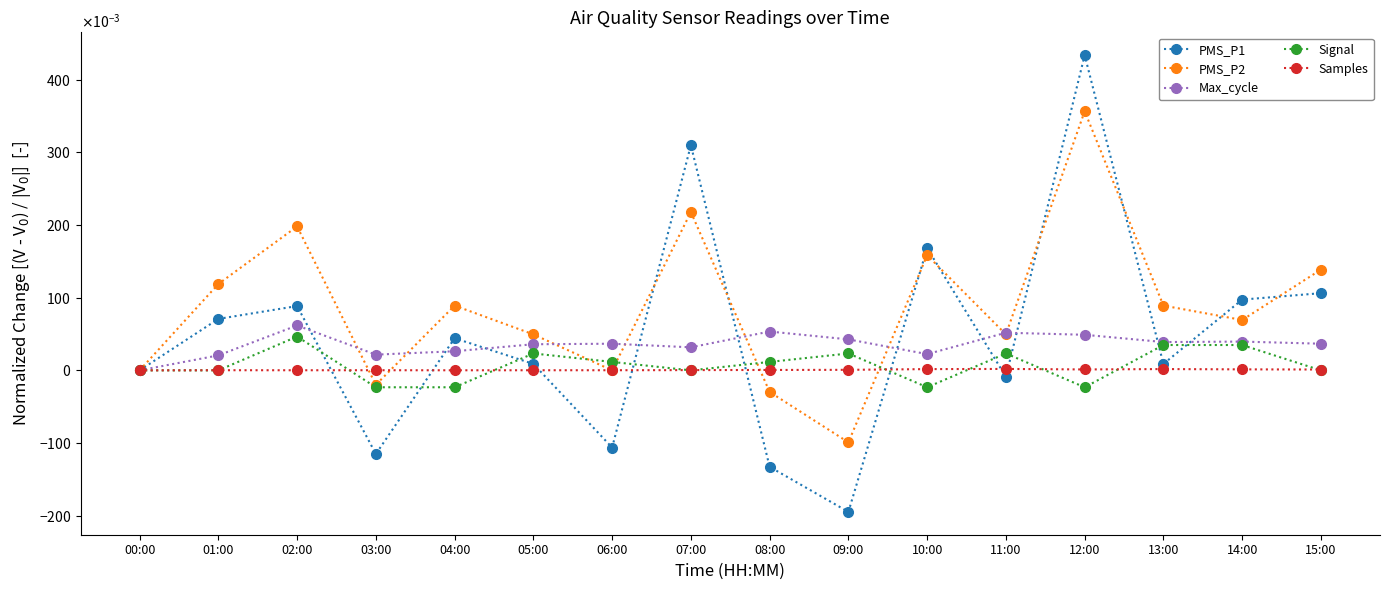

Which series ends up on top after the final intersection of Samples and PMS_P2?

PMS_P2